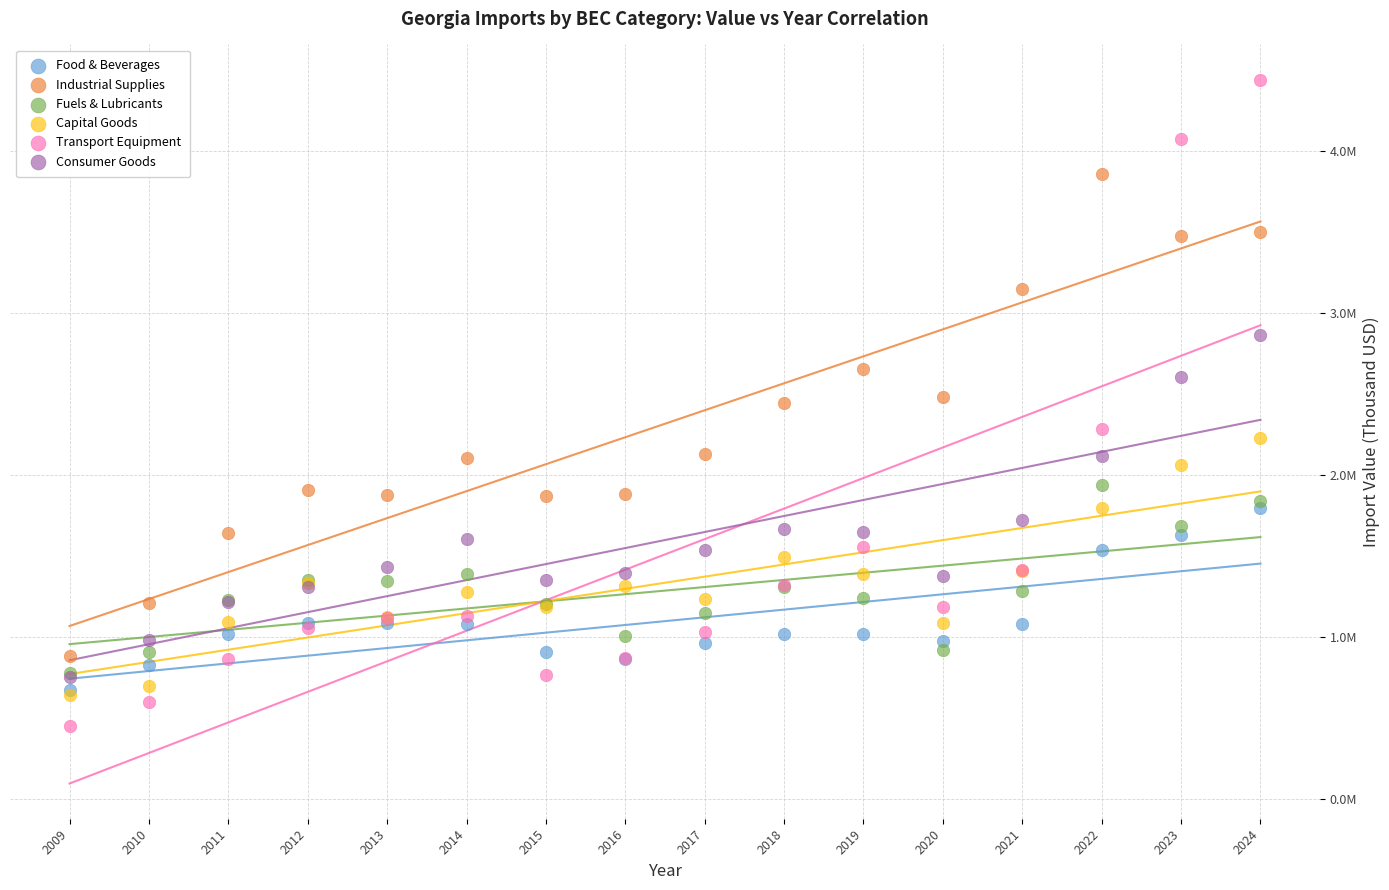

What are all the series names shown in the legend?

Food & Beverages, Industrial Supplies, Fuels & Lubricants, Capital Goods, Transport Equipment, Consumer Goods